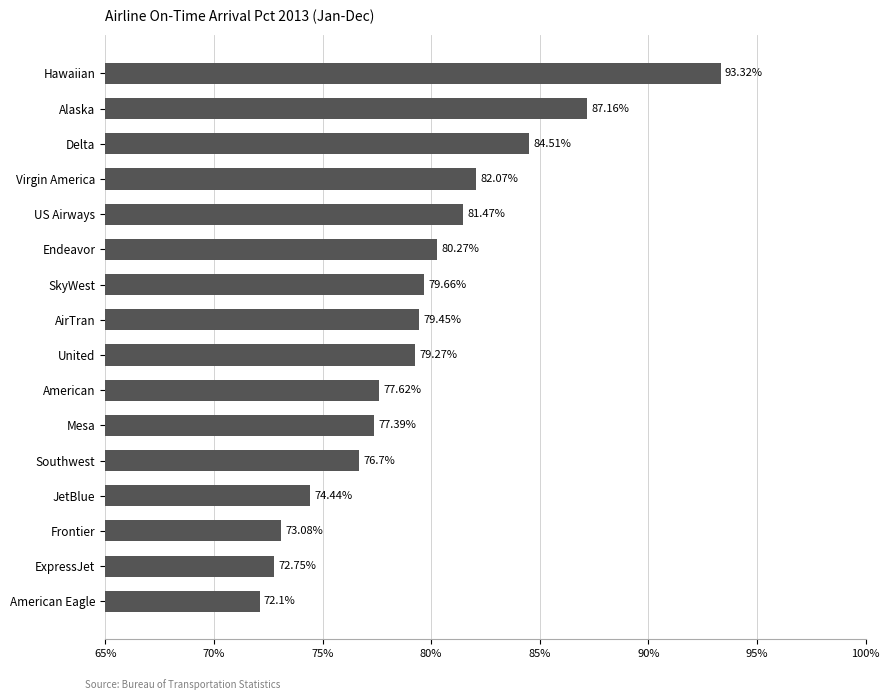

What is the sum of the values at Southwest and United?

156.0